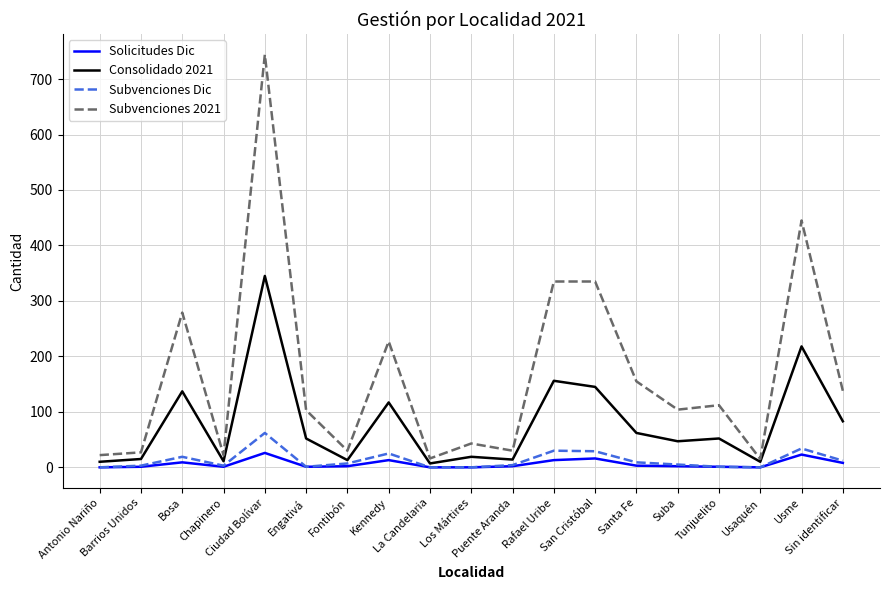

True or false: Consolidado 2021 has a value of 62 at Santa Fe.

True